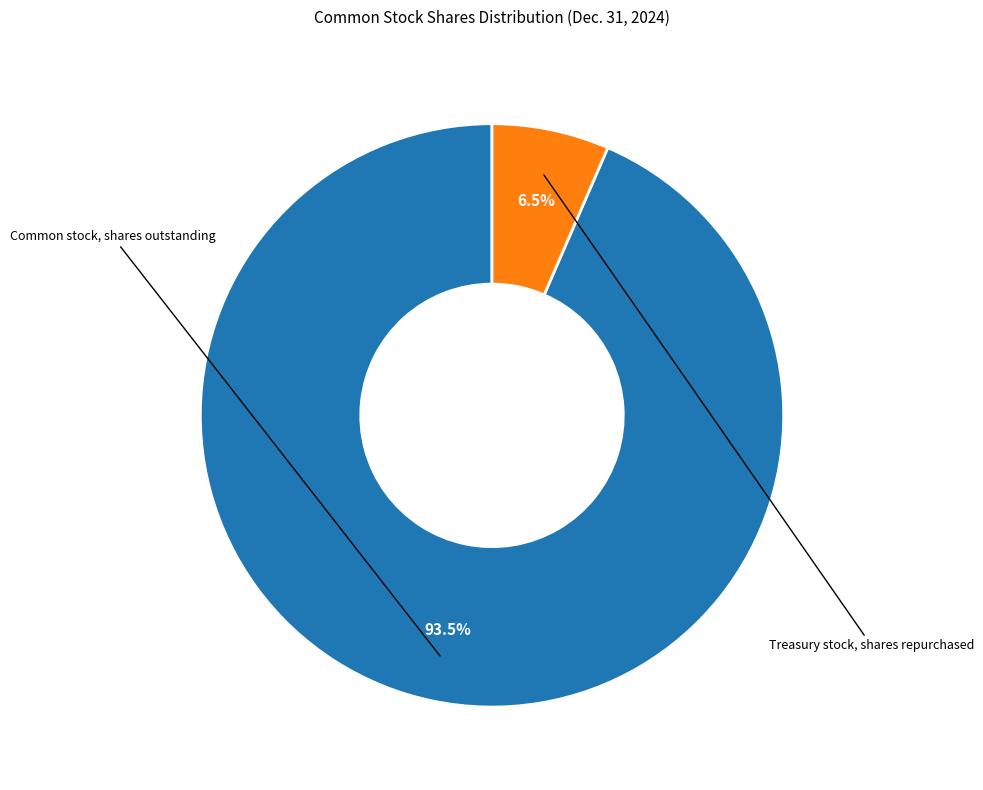

Is there any slice that represents more than half of the pie?

Yes